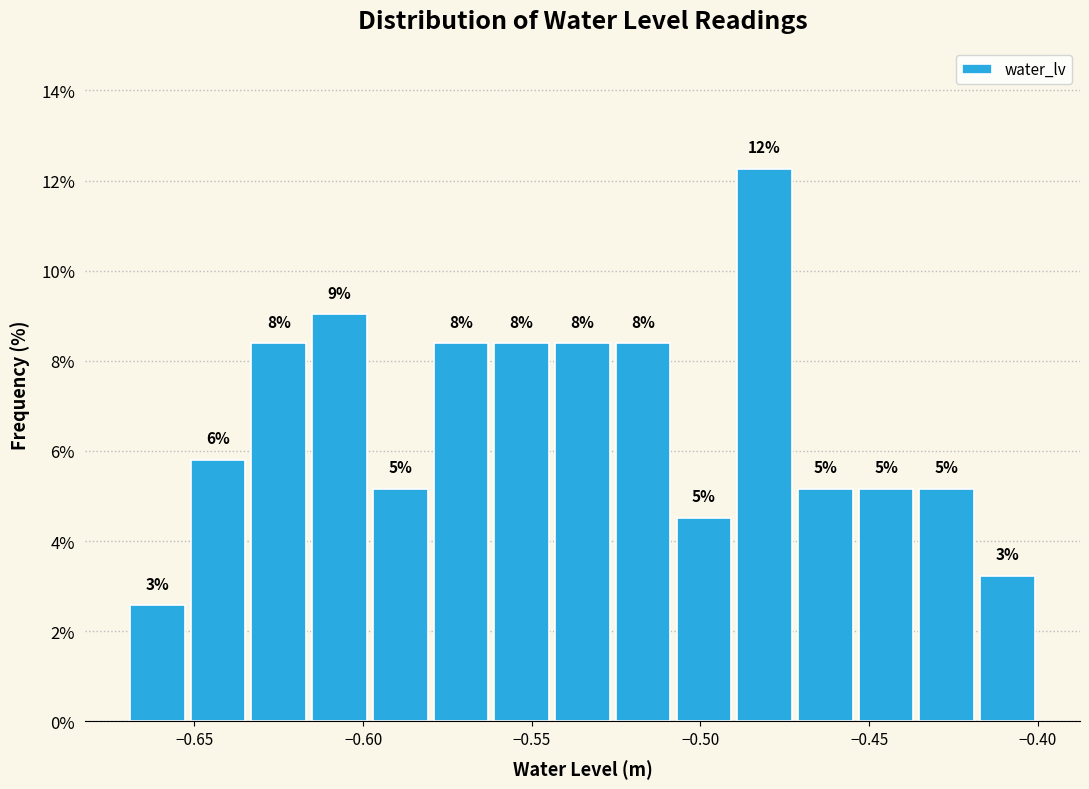

Read against the x-axis, roughly where is the centre of the tallest bar?

-0.480